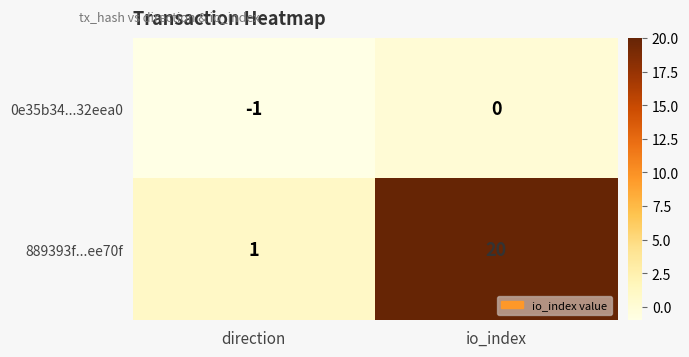

Reading left to right, what are all the values shown in this chart?

0e35b34...32eea0: direction=-1	io_index=0
889393f...ee70f: direction=1	io_index=20